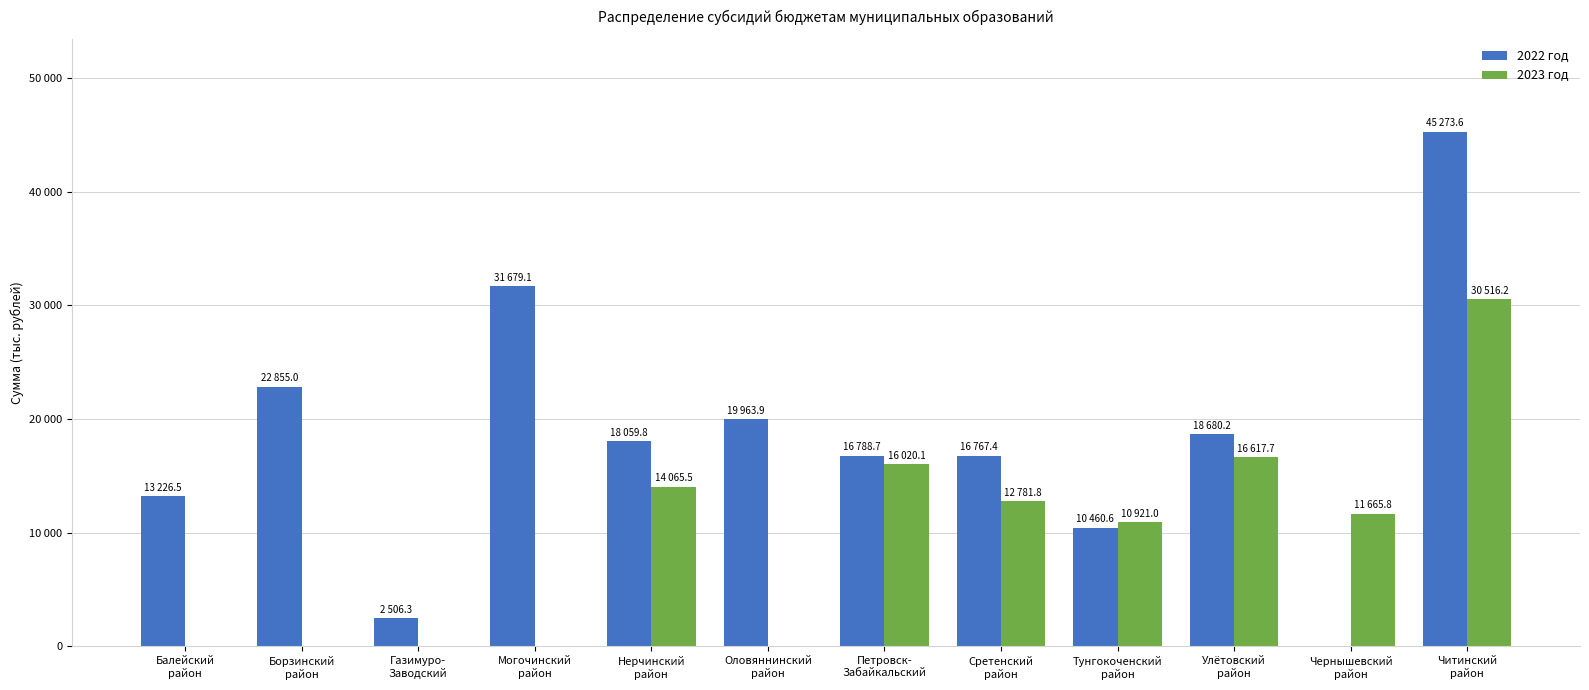

What are all the series names shown in the legend?

2022 год, 2023 год